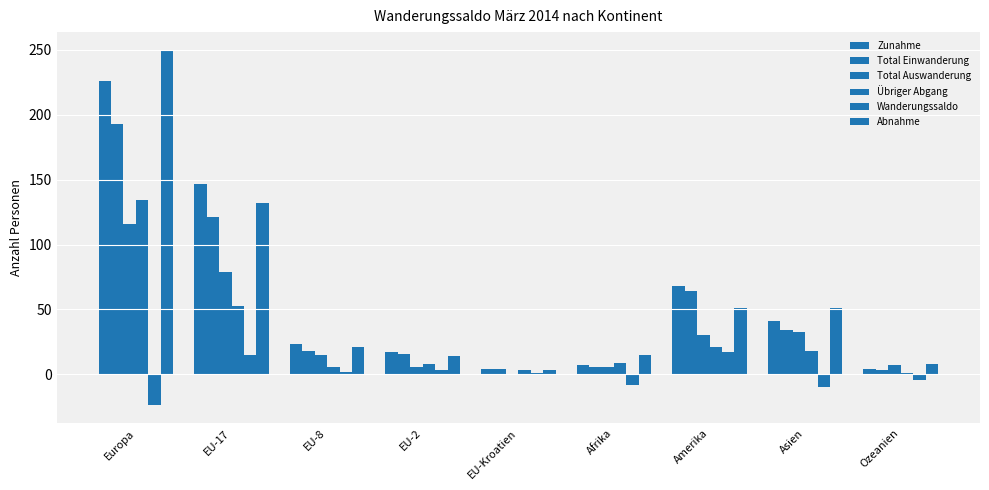

What position from the right is EU-8?

7